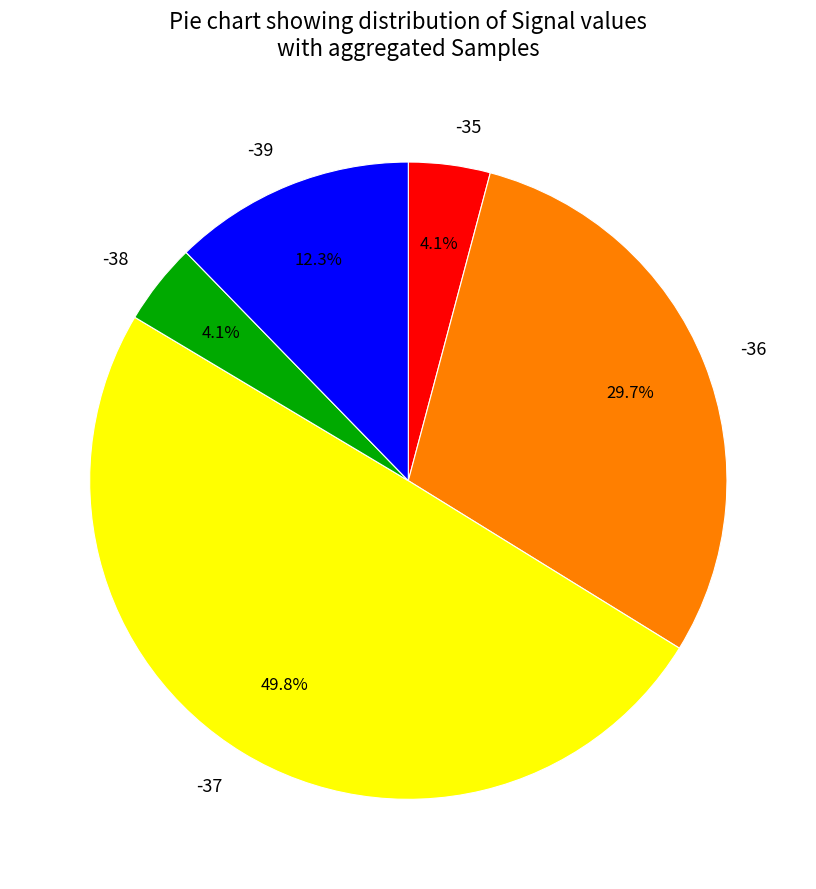

To the nearest percent, what is the average slice percentage?

20%